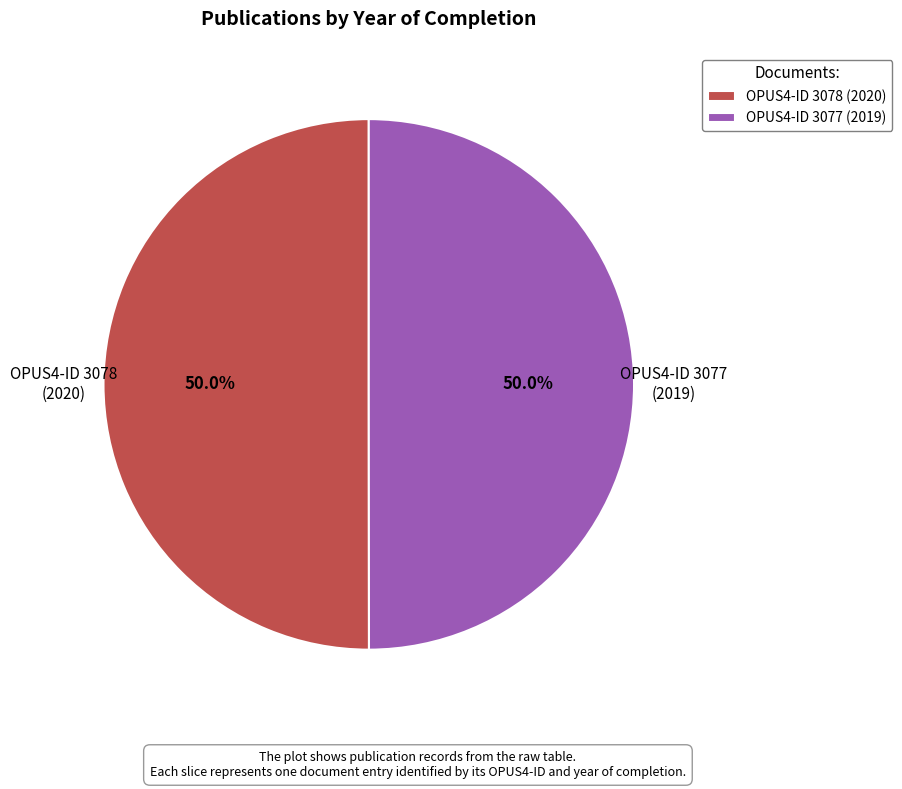

Count the number of slices in the pie.

2